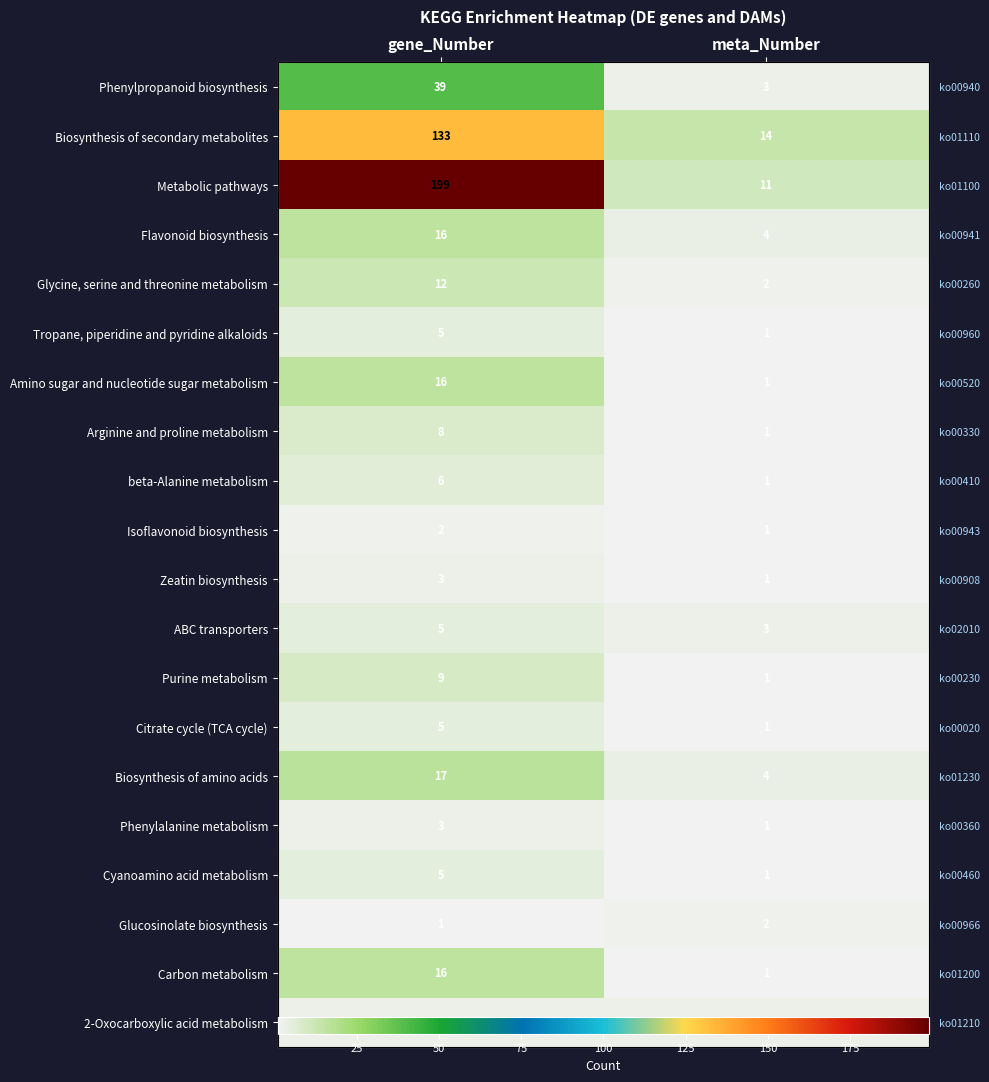

Which label corresponds to the smallest value in the chart?

meta_Number